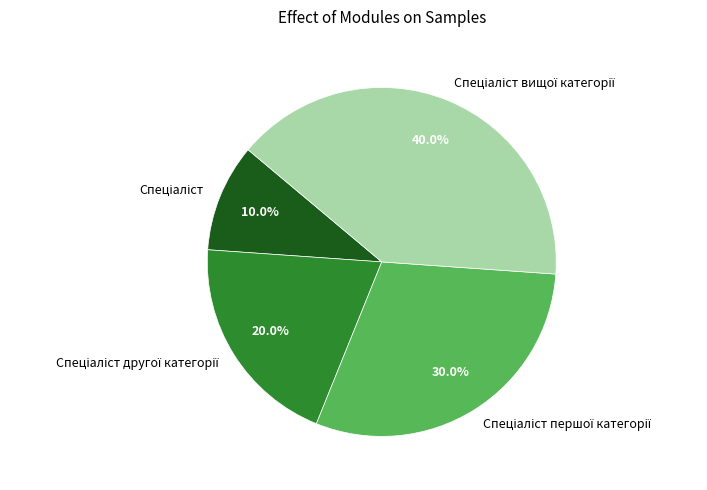

Is there any slice that represents more than half of the pie?

No